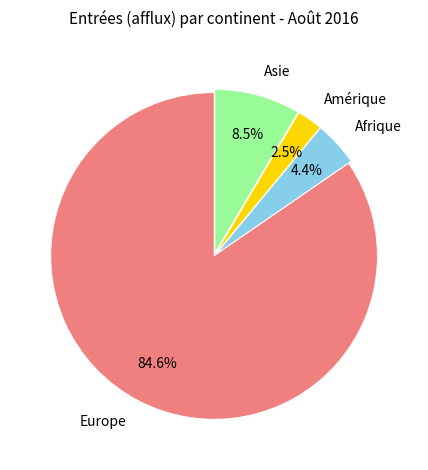

Is it true that Europe is 95% of the pie?

False